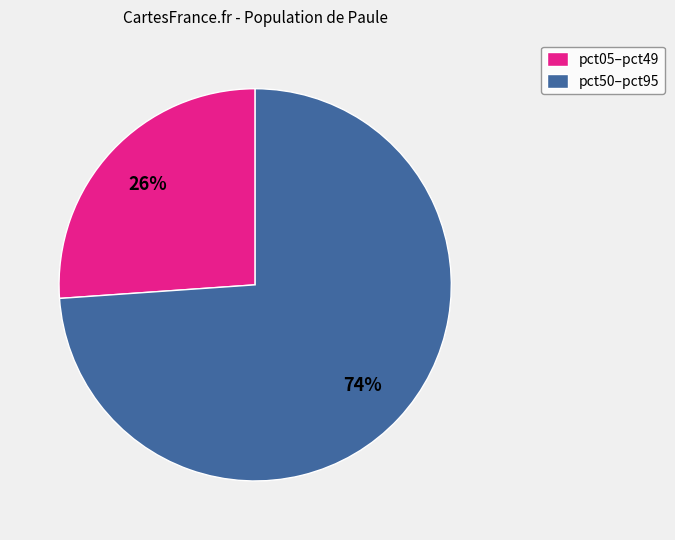

To the nearest percent, what is the combined percentage of pct05–pct49 and pct50–pct95?

100%